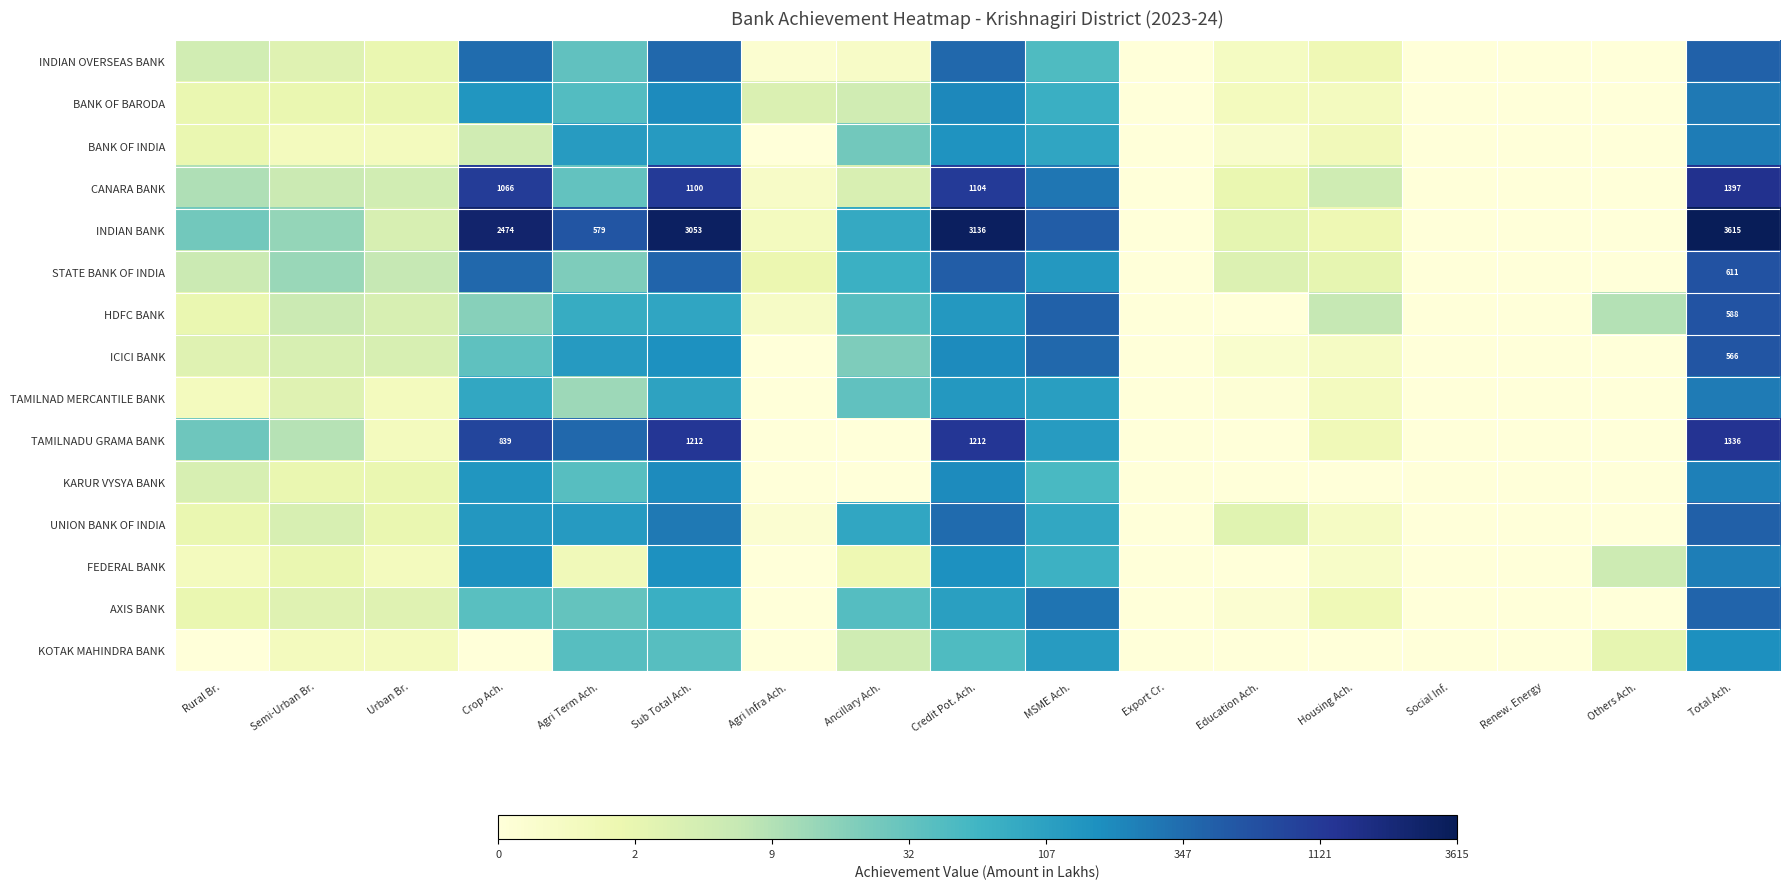

The TAMILNAD MERCANTILE BANK series shows 1.6 at Ancillary Ach.. True or false?

False